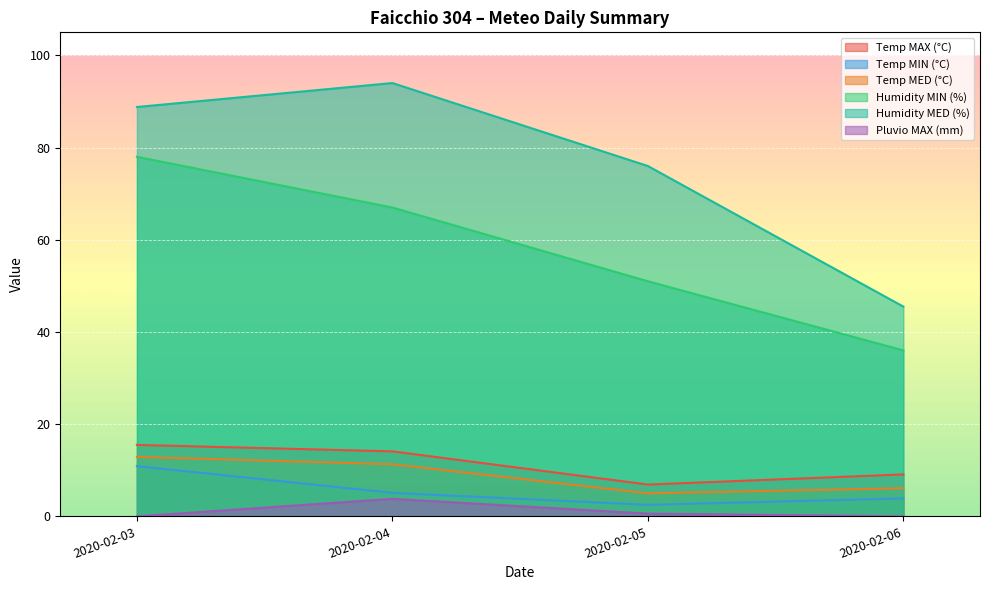

How many lines are shown in the chart?

6